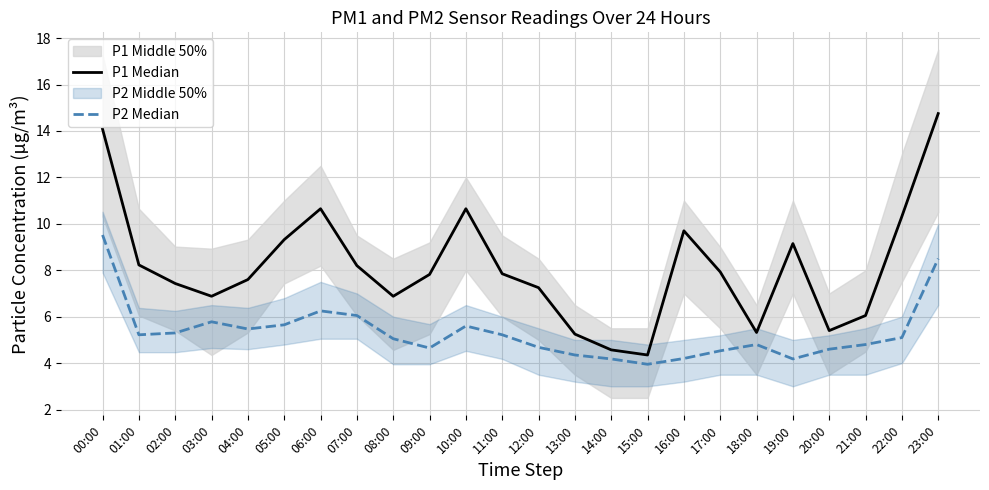

Reading left to right, what are all the values shown in this chart?

P1 Median: 00:00=14.1	01:00=8.2	02:00=7.4	03:00=6.9	04:00=7.6	05:00=9.3	06:00=10.7	07:00=8.2	08:00=6.9	09:00=7.8	10:00=10.7	11:00=7.8	12:00=7.2	13:00=5.2	14:00=4.6	15:00=4.3	16:00=9.7	17:00=7.9	18:00=5.3	19:00=9.2	20:00=5.4	21:00=6.0	22:00=10.3	23:00=14.8
P2 Median: 00:00=9.5	01:00=5.2	02:00=5.3	03:00=5.8	04:00=5.5	05:00=5.7	06:00=6.2	07:00=6.0	08:00=5.0	09:00=4.7	10:00=5.6	11:00=5.2	12:00=4.7	13:00=4.3	14:00=4.2	15:00=4.0	16:00=4.2	17:00=4.5	18:00=4.8	19:00=4.2	20:00=4.6	21:00=4.8	22:00=5.1	23:00=8.5